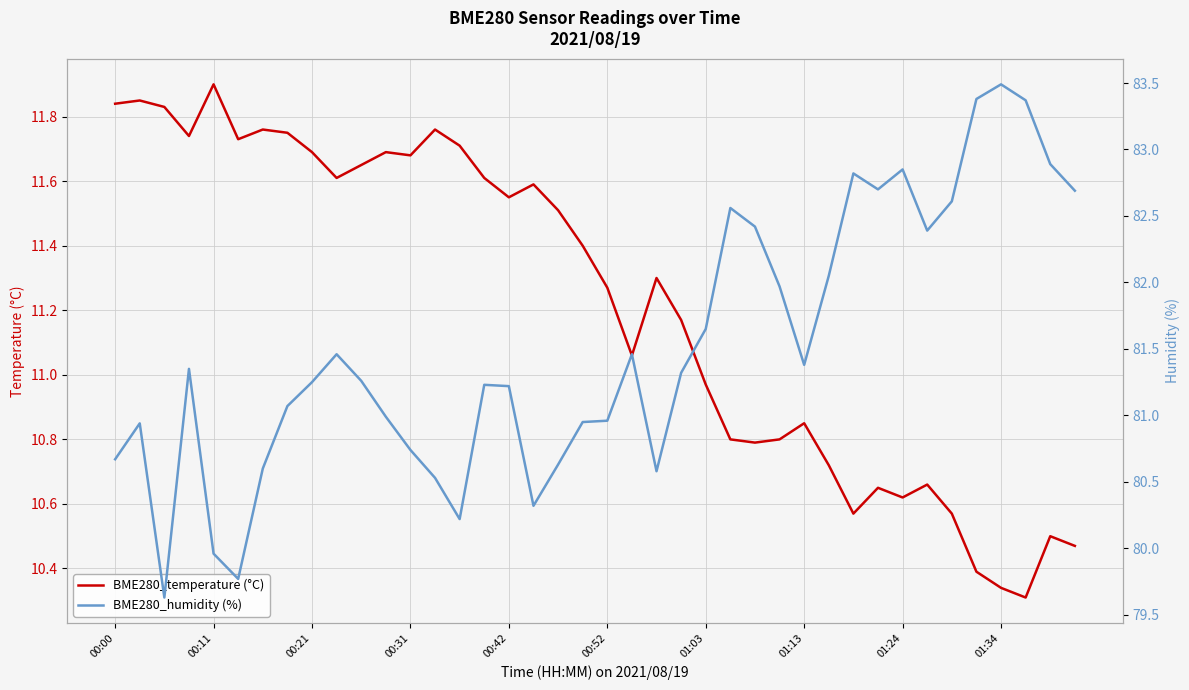

Where does the BME280_temperature (°C) series first go above 11?

00:00